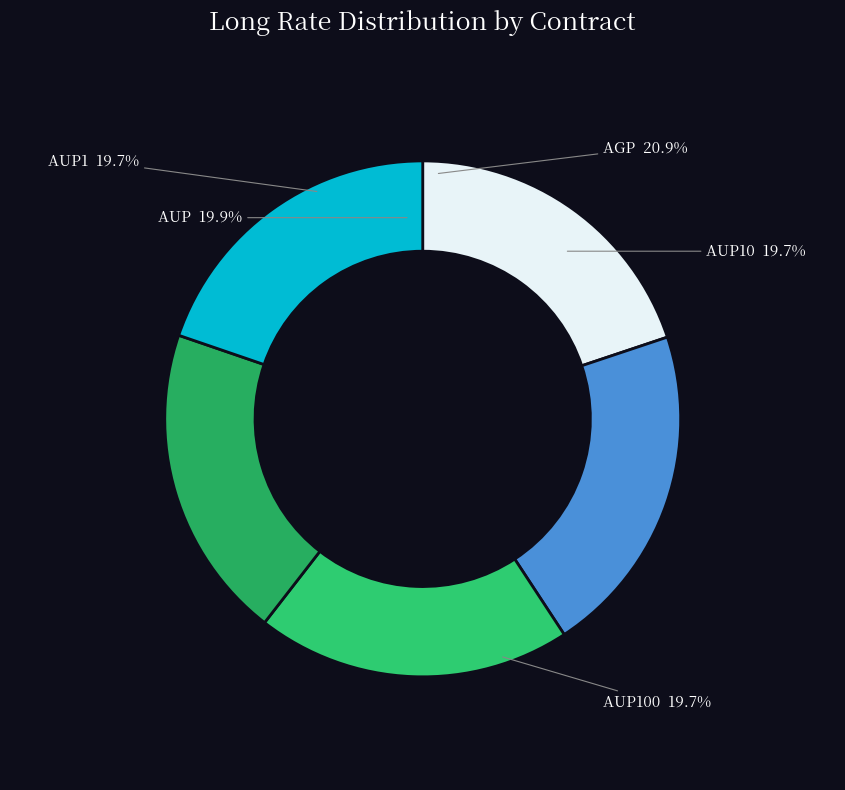

To the nearest percent, what is the combined percentage of AUP1 and AGP?

41%